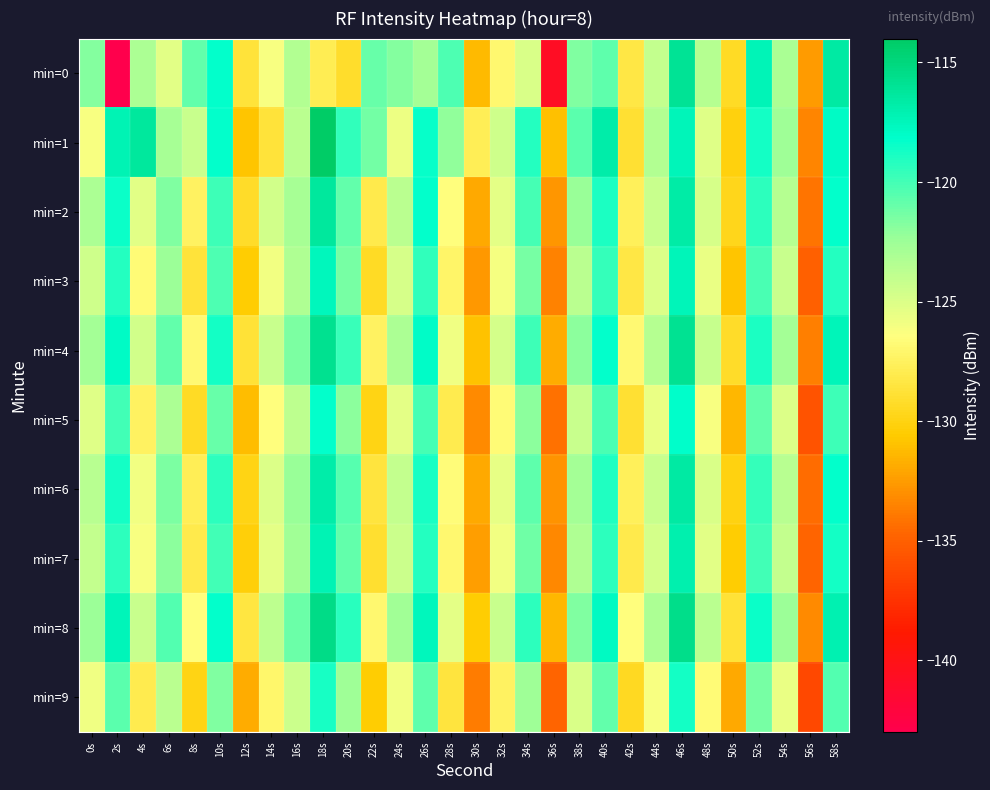

Reading left to right, list all the values displayed in this chart.

min=0: 0s=-121.7	2s=-142.9	4s=-123.1	6s=-125.2	8s=-120.9	10s=-118.2	12s=-128.7	14s=-126.2	16s=-123.4	18s=-127.8	20s=-129.1	22s=-121.0	24s=-121.7	26s=-122.8	28s=-120.3	30s=-131.3	32s=-126.9	34s=-124.9	36s=-140.8	38s=-121.6	40s=-120.8	42s=-128.4	44s=-124.0	46s=-116.0	48s=-123.4	50s=-129.3	52s=-117.4	54s=-123.0	56s=-132.6	58s=-116.6
min=1: 0s=-126.2	2s=-117.2	4s=-116.3	6s=-122.9	8s=-124.2	10s=-118.2	12s=-130.8	14s=-128.6	16s=-123.7	18s=-114.0	20s=-119.5	22s=-121.3	24s=-125.7	26s=-118.4	28s=-122.1	30s=-127.8	32s=-124.5	34s=-119.2	36s=-131.0	38s=-120.6	40s=-116.8	42s=-128.9	44s=-123.4	46s=-117.5	48s=-125.2	50s=-130.1	52s=-118.7	54s=-122.6	56s=-133.4	58s=-117.9
min=2: 0s=-123.1	2s=-118.5	4s=-125.3	6s=-121.7	8s=-127.4	10s=-119.8	12s=-129.2	14s=-124.6	16s=-122.9	18s=-116.3	20s=-120.8	22s=-128.1	24s=-123.7	26s=-118.2	28s=-126.5	30s=-131.9	32s=-125.4	34s=-120.1	36s=-132.7	38s=-122.3	40s=-118.9	42s=-127.6	44s=-124.2	46s=-116.7	48s=-124.8	50s=-129.7	52s=-119.4	54s=-123.5	56s=-134.1	58s=-118.3
min=3: 0s=-124.5	2s=-119.2	4s=-126.8	6s=-122.4	8s=-128.7	10s=-120.3	12s=-130.5	14s=-125.9	16s=-123.2	18s=-117.6	20s=-121.4	22s=-129.3	24s=-124.8	26s=-119.5	28s=-127.2	30s=-132.6	32s=-126.1	34s=-121.4	36s=-133.5	38s=-123.7	40s=-119.6	42s=-128.3	44s=-125.0	46s=-117.4	48s=-125.6	50s=-130.8	52s=-120.2	54s=-124.3	56s=-135.0	58s=-119.1
min=4: 0s=-122.8	2s=-117.9	4s=-124.6	6s=-120.8	8s=-126.9	10s=-118.7	12s=-128.8	14s=-124.2	16s=-121.5	18s=-115.8	20s=-119.7	22s=-127.4	24s=-123.1	26s=-118.0	28s=-125.8	30s=-130.9	32s=-124.7	34s=-119.8	36s=-131.8	38s=-122.0	40s=-118.2	42s=-126.9	44s=-123.5	46s=-115.9	48s=-124.1	50s=-129.2	52s=-118.9	54s=-122.8	56s=-133.6	58s=-117.5
min=5: 0s=-125.2	2s=-120.0	4s=-127.4	6s=-123.1	8s=-129.3	10s=-121.0	12s=-131.2	14s=-126.5	16s=-123.8	18s=-118.2	20s=-122.0	22s=-129.9	24s=-125.4	26s=-120.1	28s=-128.0	30s=-133.2	32s=-126.8	34s=-122.0	36s=-134.2	38s=-124.3	40s=-120.2	42s=-128.9	44s=-125.6	46s=-118.1	48s=-126.2	50s=-131.4	52s=-120.8	54s=-125.0	56s=-135.7	58s=-119.8
min=6: 0s=-123.6	2s=-118.7	4s=-125.9	6s=-121.5	8s=-127.8	10s=-119.4	12s=-129.9	14s=-125.0	16s=-122.3	18s=-116.8	20s=-120.5	22s=-128.6	24s=-124.0	26s=-118.8	28s=-126.6	30s=-132.0	32s=-125.5	34s=-120.7	36s=-132.9	38s=-122.8	40s=-119.0	42s=-127.7	44s=-124.3	46s=-116.5	48s=-124.9	50s=-130.0	52s=-119.6	54s=-123.6	56s=-134.4	58s=-118.2
min=7: 0s=-124.0	2s=-119.4	4s=-126.2	6s=-122.0	8s=-128.1	10s=-120.0	12s=-130.3	14s=-125.4	16s=-122.7	18s=-117.2	20s=-120.9	22s=-129.0	24s=-124.4	26s=-119.2	28s=-127.0	30s=-132.4	32s=-125.9	34s=-121.2	36s=-133.3	38s=-123.2	40s=-119.4	42s=-128.1	44s=-124.7	46s=-117.0	48s=-125.3	50s=-130.5	52s=-120.0	54s=-124.0	56s=-134.8	58s=-118.7
min=8: 0s=-122.4	2s=-117.5	4s=-124.2	6s=-120.4	8s=-126.5	10s=-118.3	12s=-128.4	14s=-123.8	16s=-121.1	18s=-115.4	20s=-119.3	22s=-127.0	24s=-122.7	26s=-117.6	28s=-125.4	30s=-130.5	32s=-124.3	34s=-119.4	36s=-131.4	38s=-121.6	40s=-117.8	42s=-126.5	44s=-123.1	46s=-115.5	48s=-123.7	50s=-128.8	52s=-118.5	54s=-122.4	56s=-133.2	58s=-117.1
min=9: 0s=-125.8	2s=-120.6	4s=-128.0	6s=-123.7	8s=-129.9	10s=-121.6	12s=-131.8	14s=-127.1	16s=-124.4	18s=-118.8	20s=-122.6	22s=-130.5	24s=-126.0	26s=-120.7	28s=-128.6	30s=-133.8	32s=-127.4	34s=-122.6	36s=-134.8	38s=-124.9	40s=-120.8	42s=-129.5	44s=-126.2	46s=-118.7	48s=-126.8	50s=-132.0	52s=-121.4	54s=-125.6	56s=-136.3	58s=-120.4